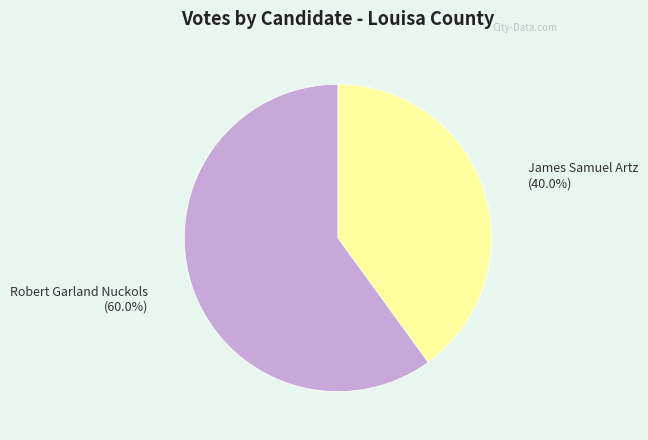

To the nearest percent, what is the difference between the largest and smallest slice percentages?

20%